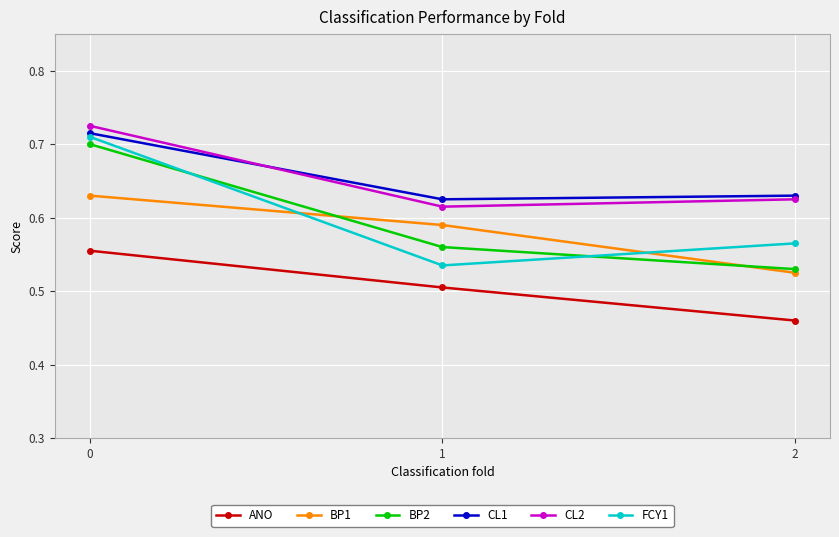

At how many categories does at least one series exceed 0?

3